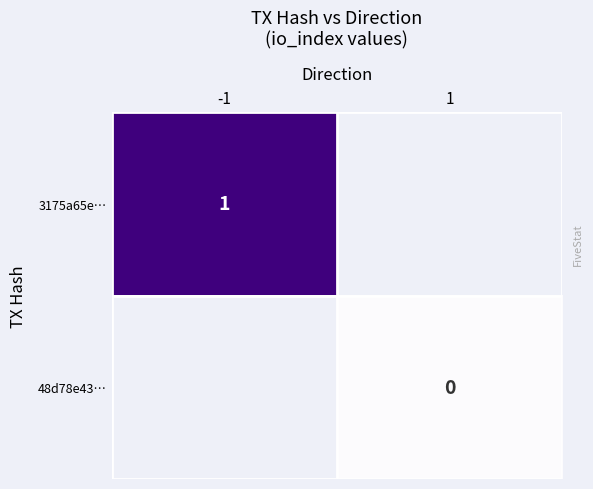

The 3175a65e… series shows 2 at -1. True or false?

False